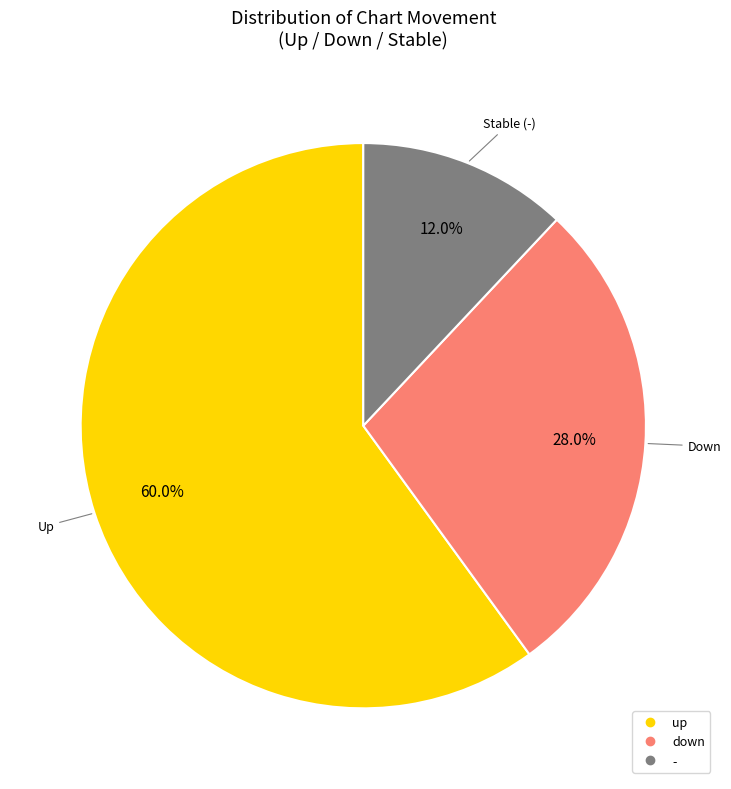

Which has a higher value, - or up?

up